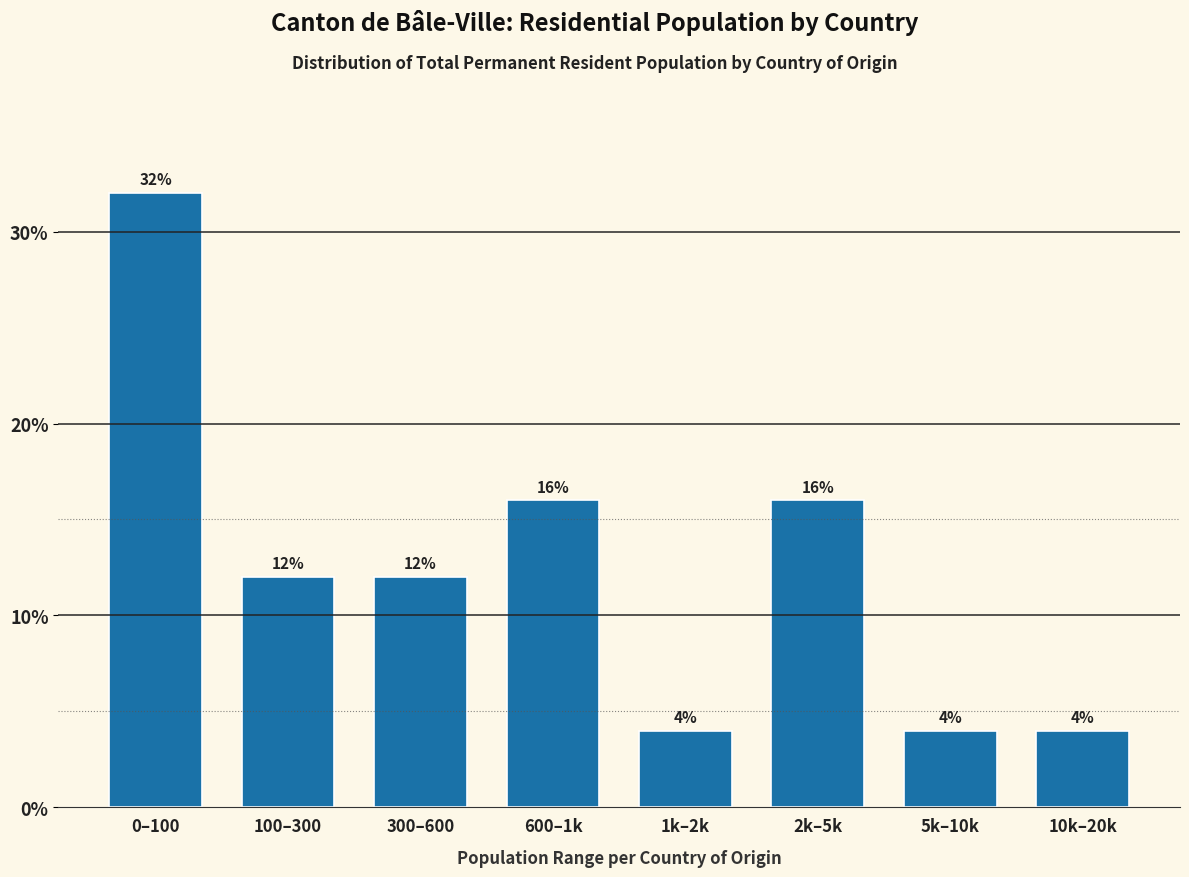

Reading left to right, what are all the values shown in this chart?

32	12	12	16	4	16	4	4